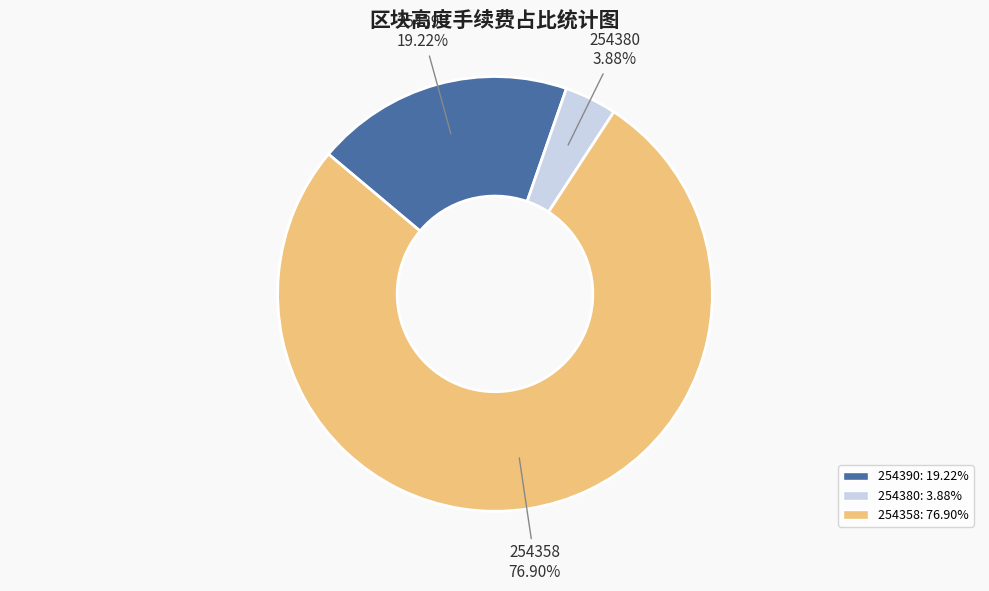

Which slice is the smallest?

254380